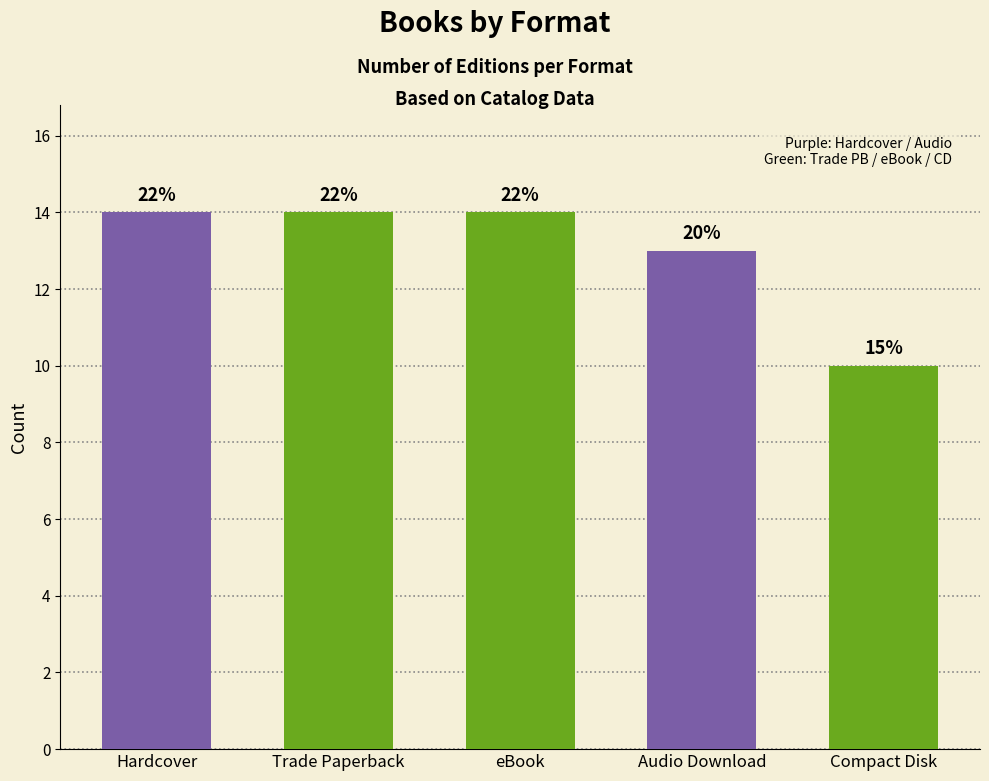

What is the value of the 3rd bar from the left?

14